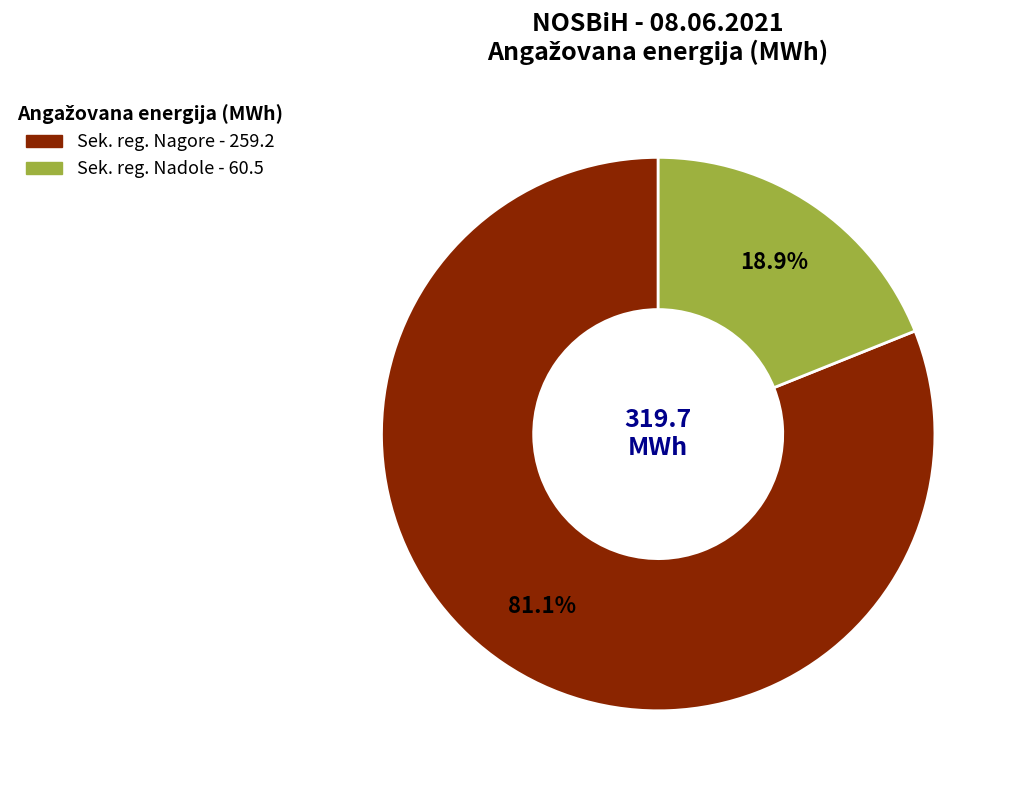

Count the number of slices in the pie.

2